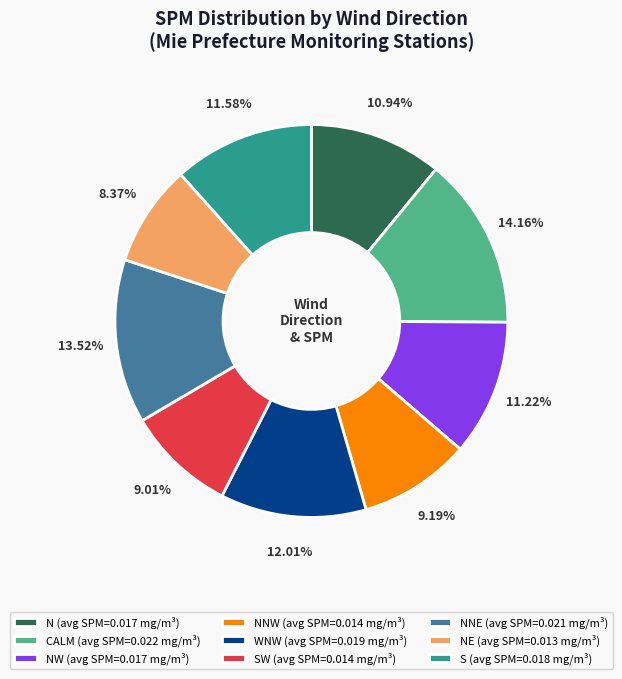

How many segments does this pie chart have?

9